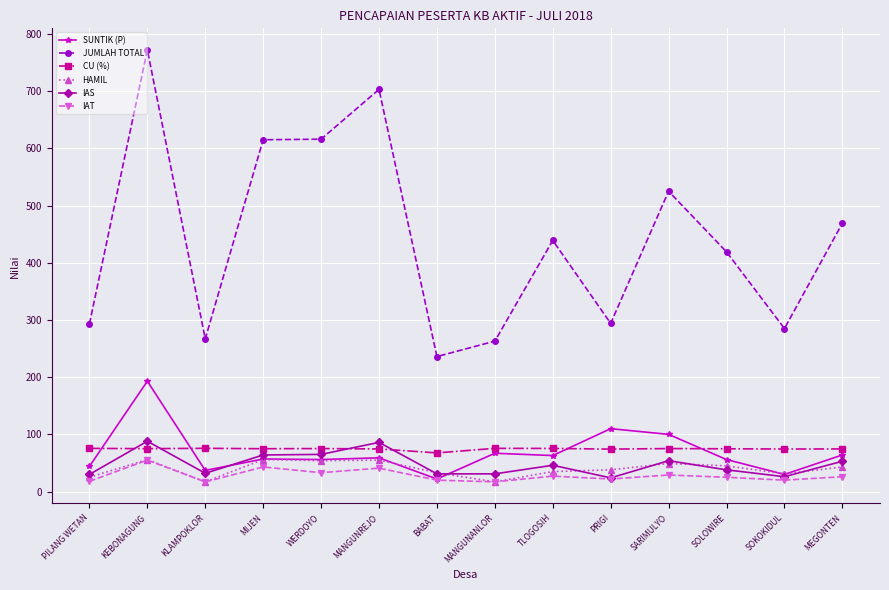

What is the value of the IAT point at the 4th from the left?

43.0